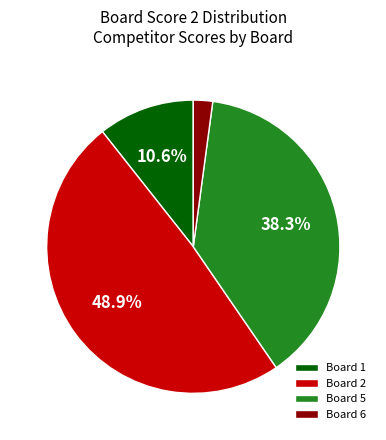

How many slices are in this pie chart?

4